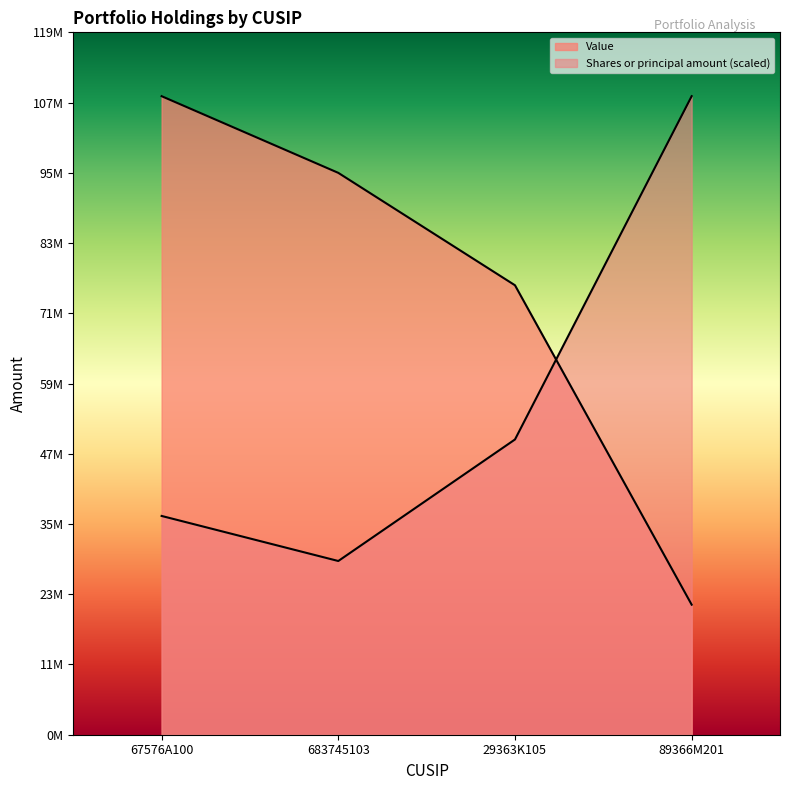

Which series changed the most between 67576A100 and 683745103?

Value